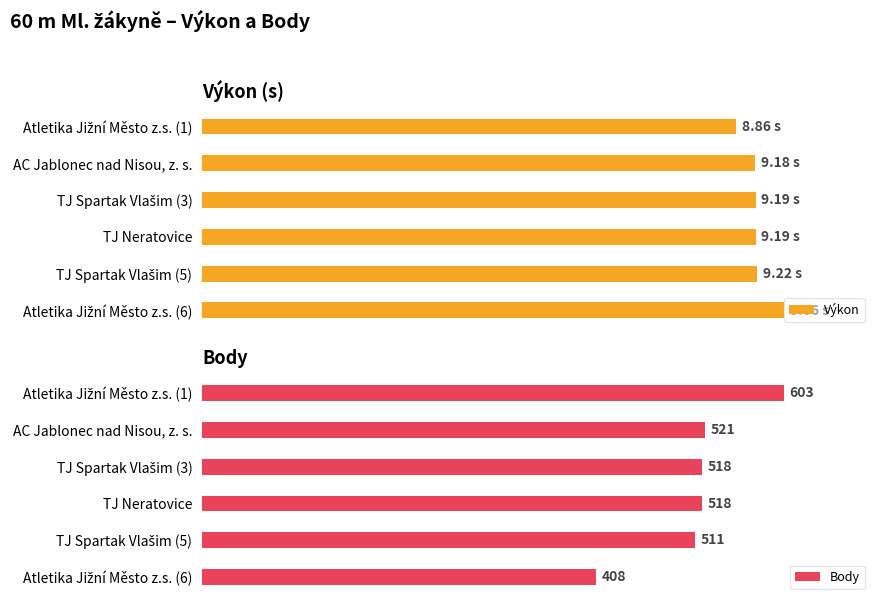

What are all the series names shown in the legend?

Výkon, Body